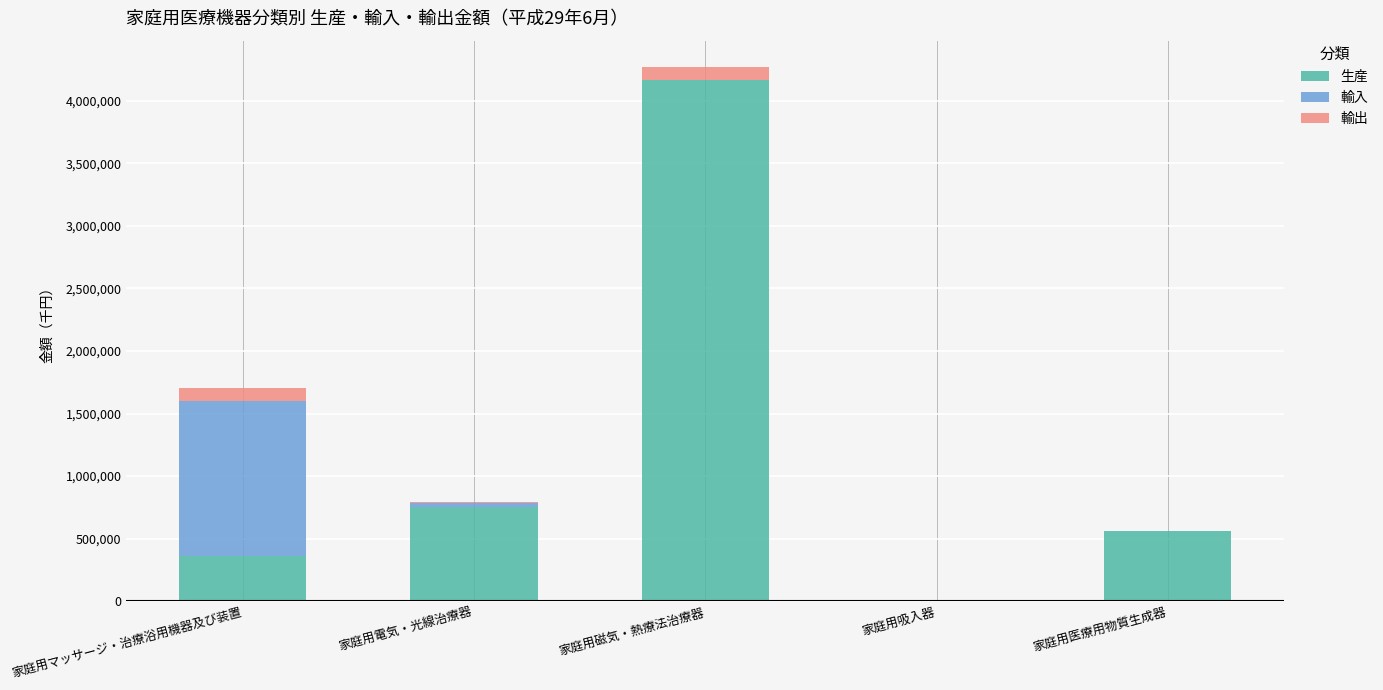

What is the highest value of the 生産 series?

4169321